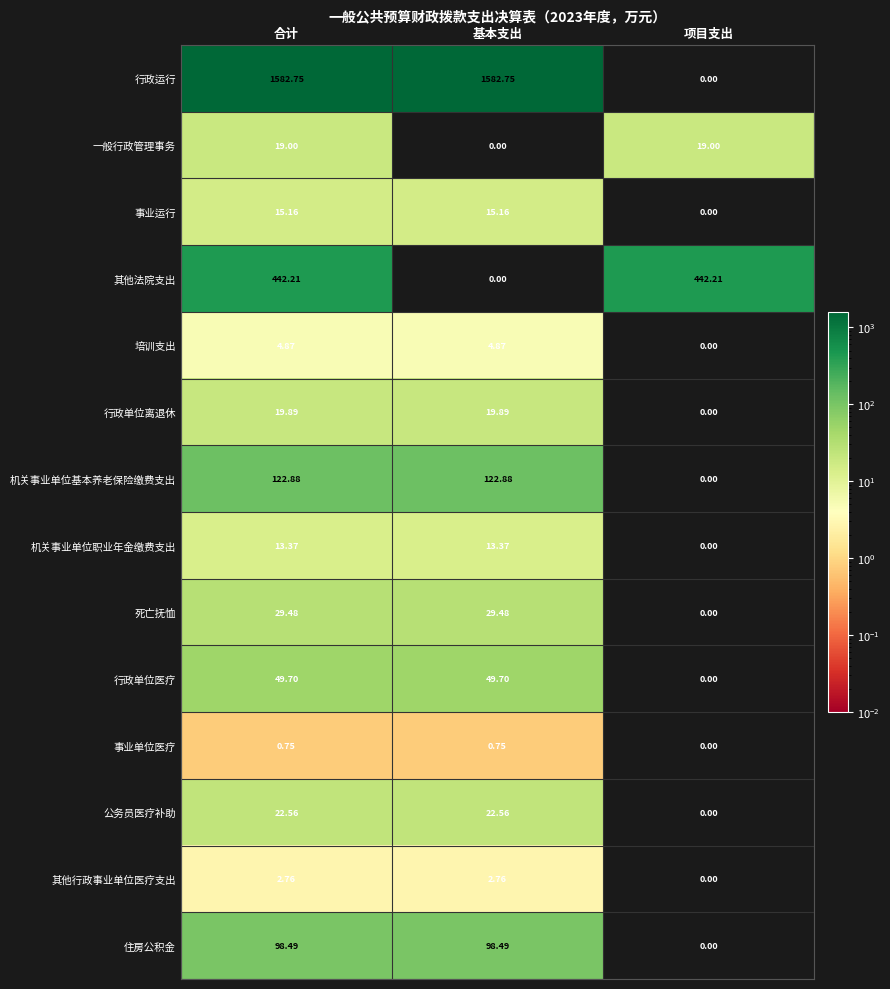

How many data points does each series have?

3